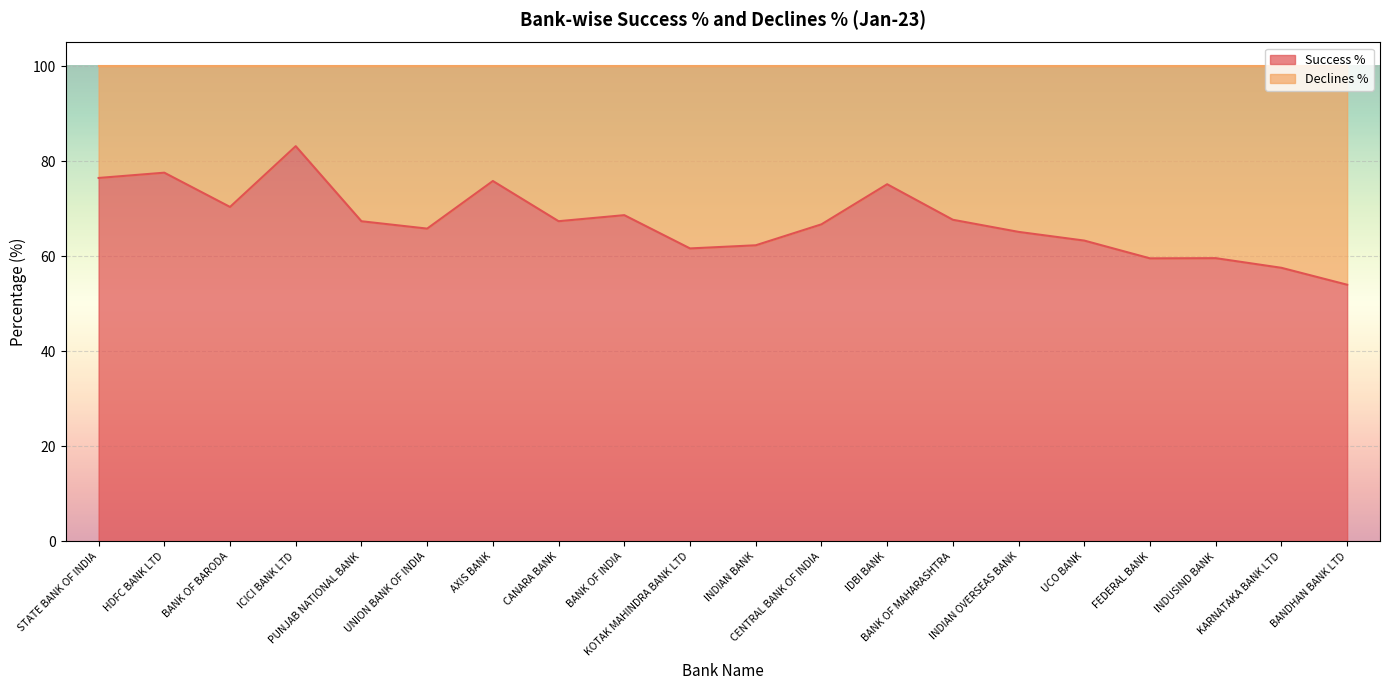

Rank the categories by value from highest to lowest.

ICICI BANK LTD, HDFC BANK LTD, STATE BANK OF INDIA, AXIS BANK, IDBI BANK, BANK OF BARODA, BANK OF INDIA, BANK OF MAHARASHTRA, CANARA BANK, PUNJAB NATIONAL BANK, CENTRAL BANK OF INDIA, UNION BANK OF INDIA, INDIAN OVERSEAS BANK, UCO BANK, INDIAN BANK, KOTAK MAHINDRA BANK LTD, INDUSIND BANK, FEDERAL BANK, KARNATAKA BANK LTD, BANDHAN BANK LTD